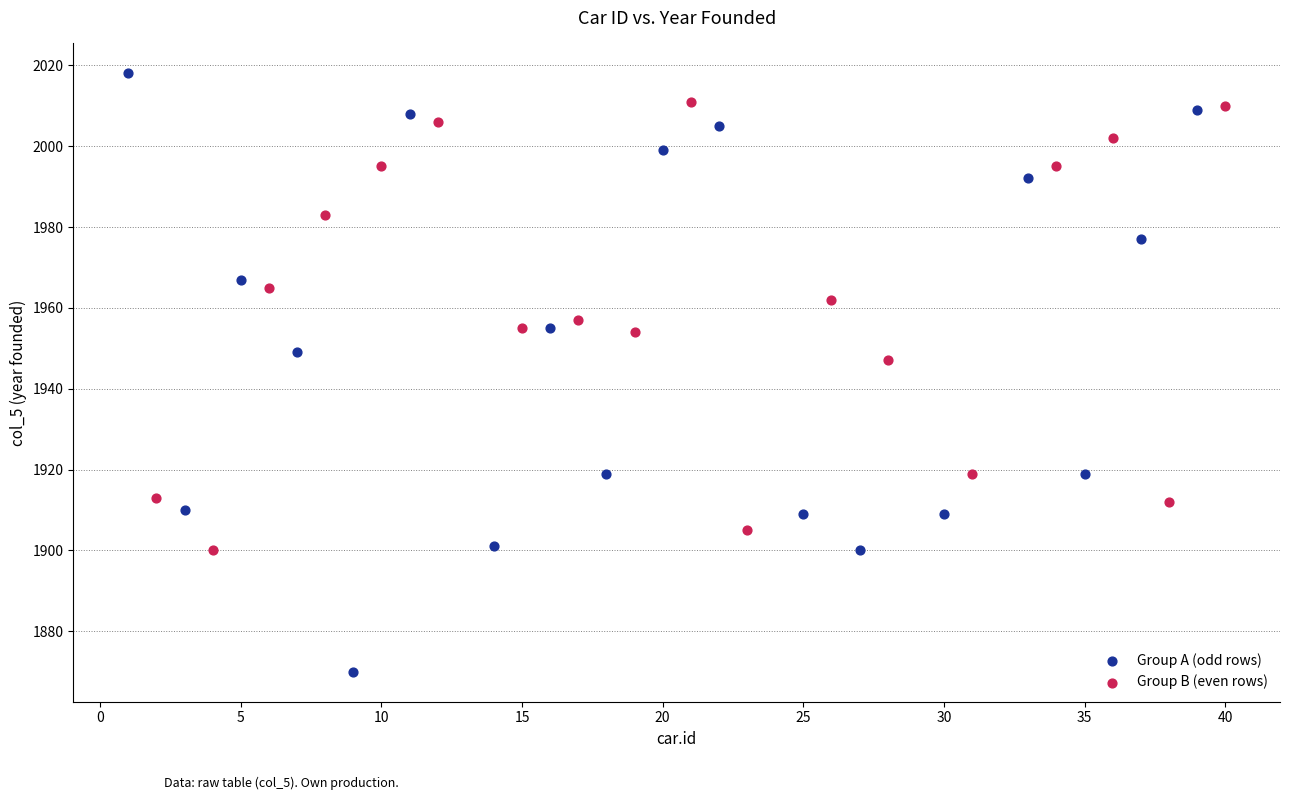

What are all the series names shown in the legend?

Group A (odd rows), Group B (even rows)